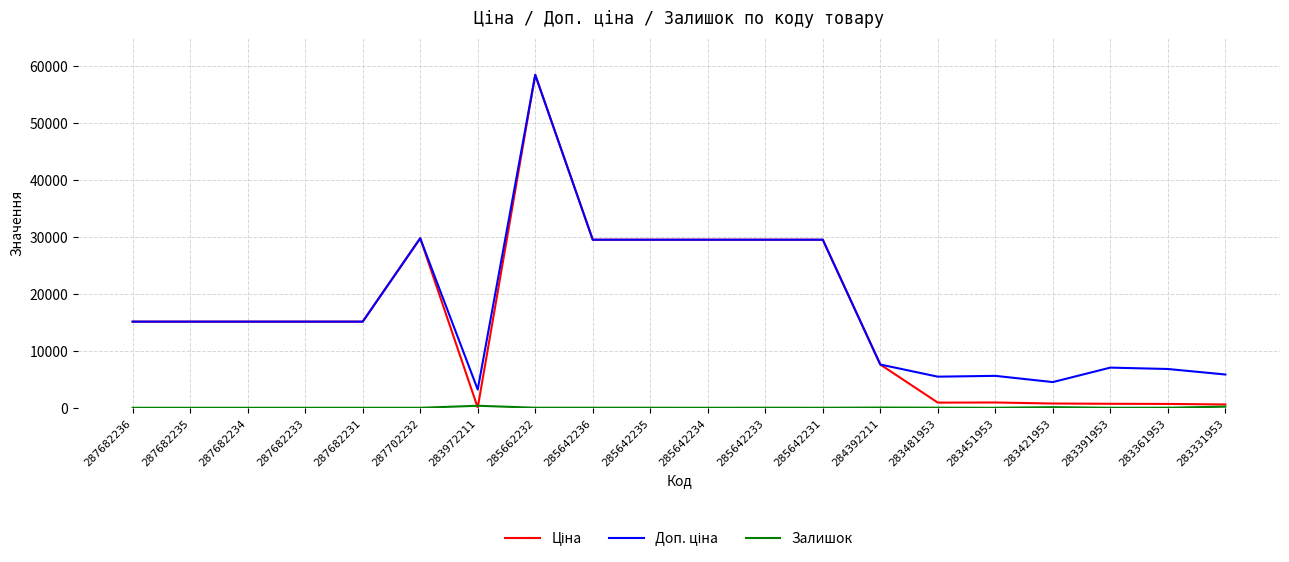

What is the greatest value displayed?

58426.5